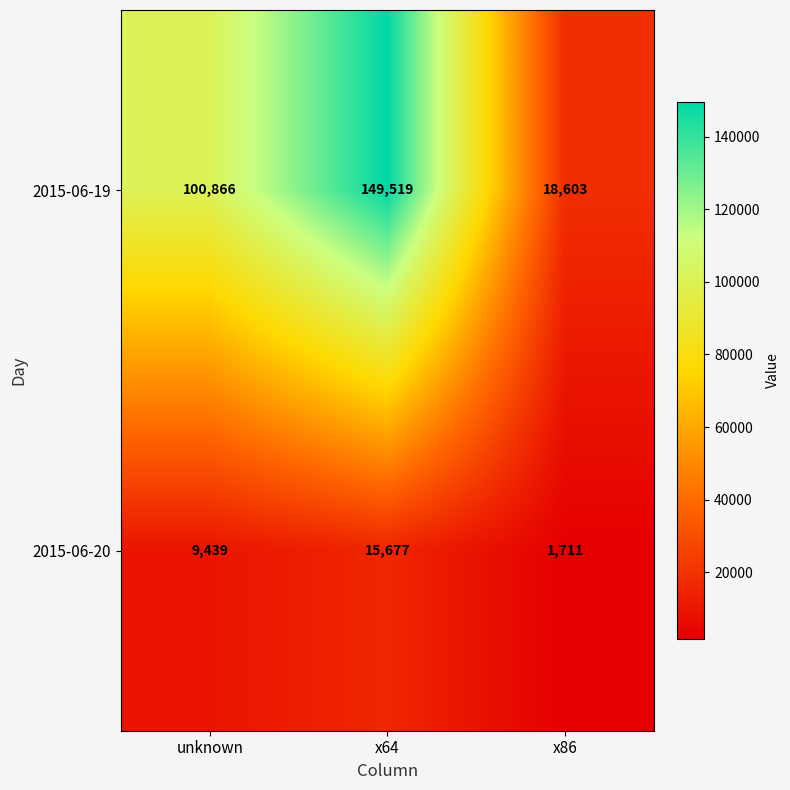

Which series changed the most between unknown and x86?

2015-06-19